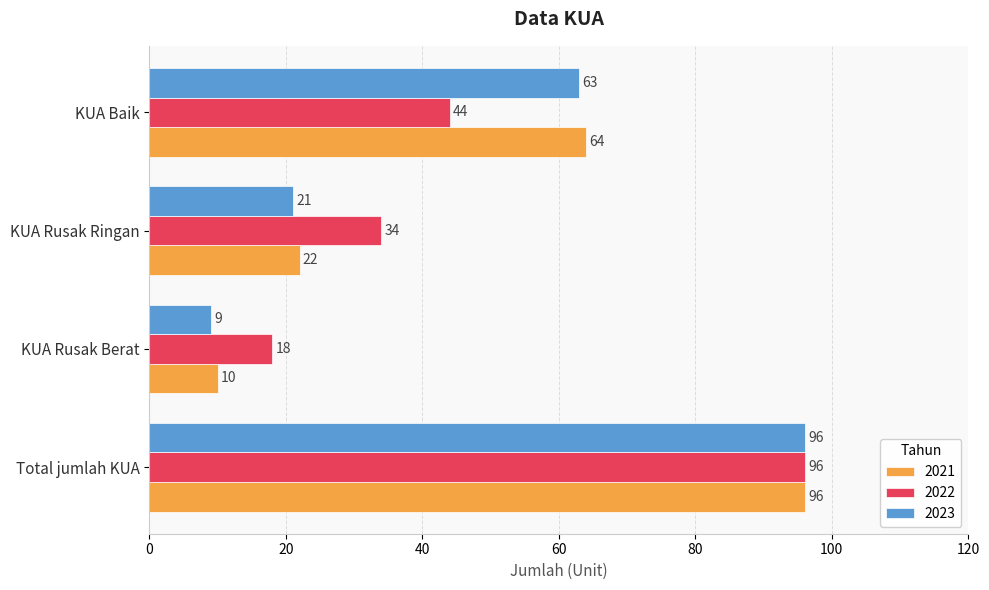

What is the average value of the 2023 series?

47